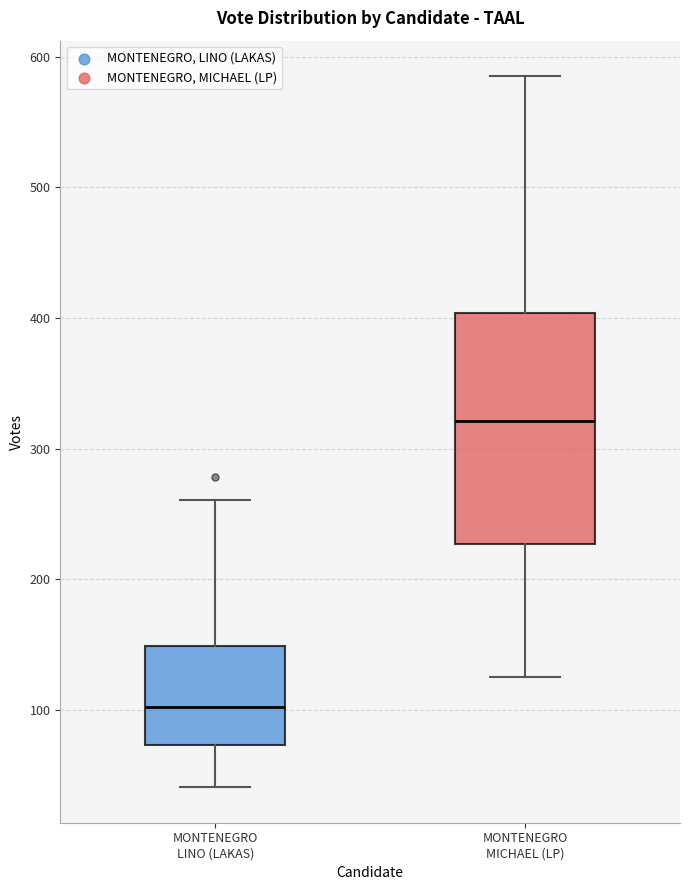

Comparing the boxes themselves (not the whiskers), which one is the tallest?

MONTENEGRO MICHAEL (LP)